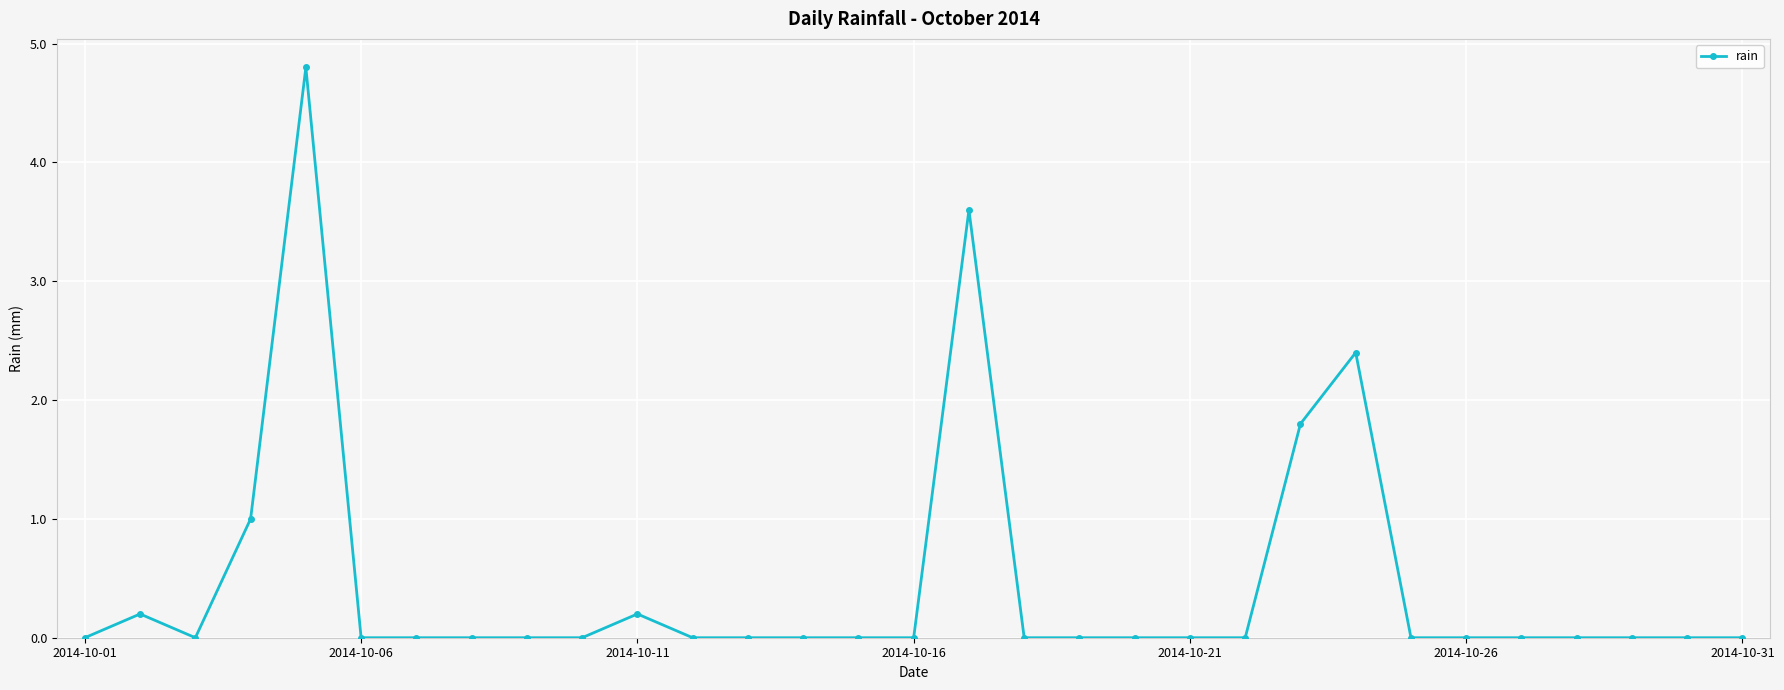

What is the maximum value shown in the chart?

4.8